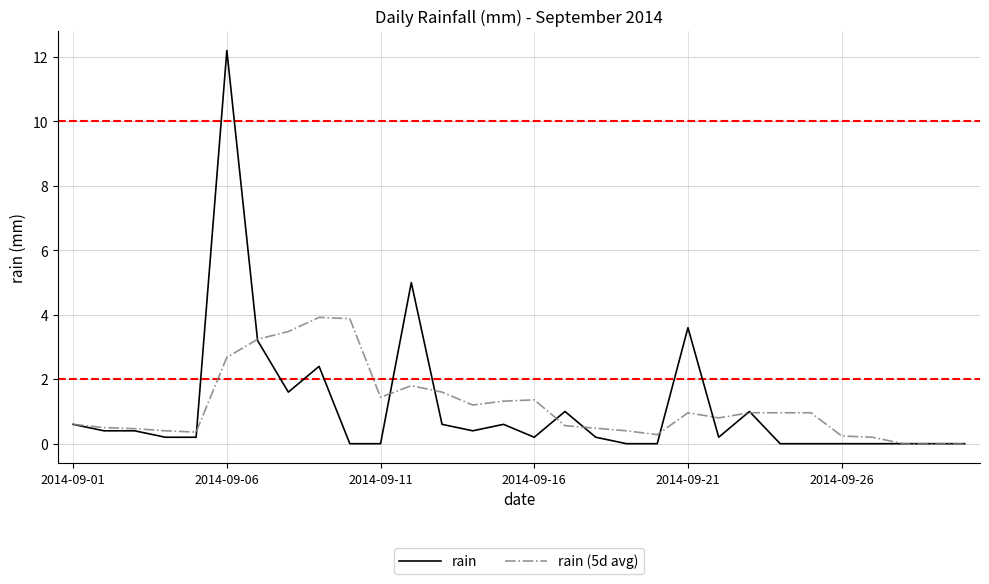

True or false: rain (5d avg) has more than 2 interior local peaks.

True